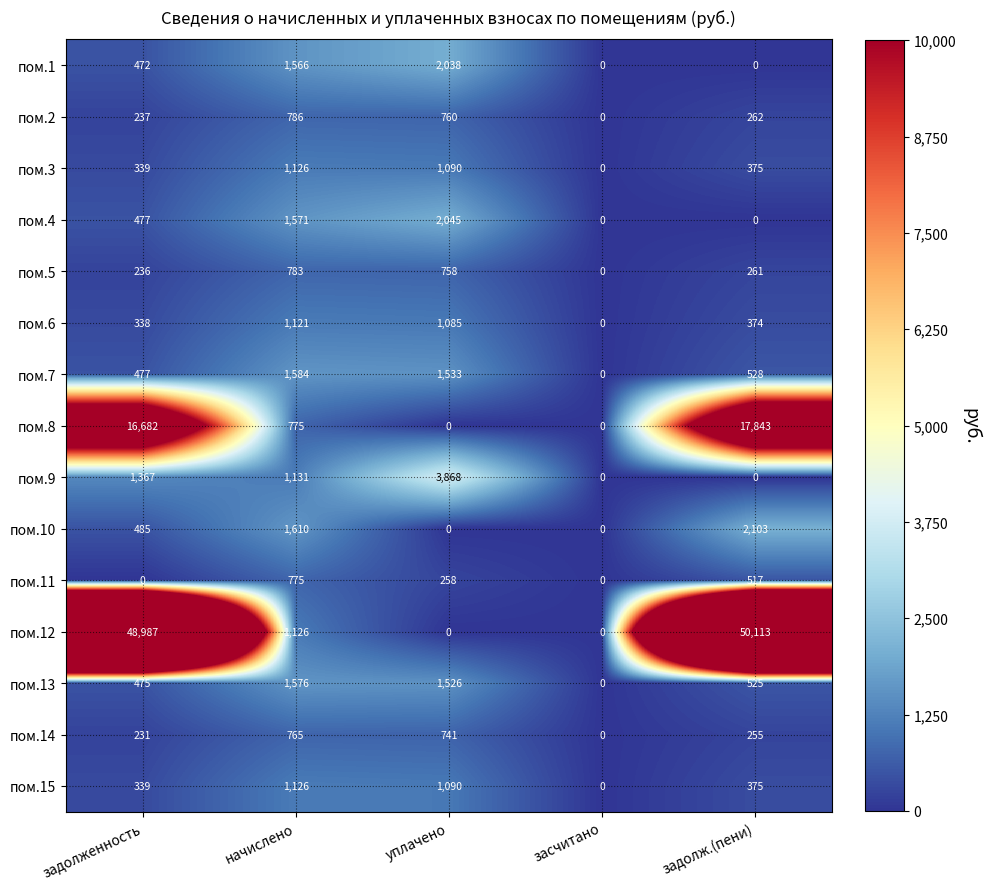

At how many categories does at least one series exceed 18285?

2